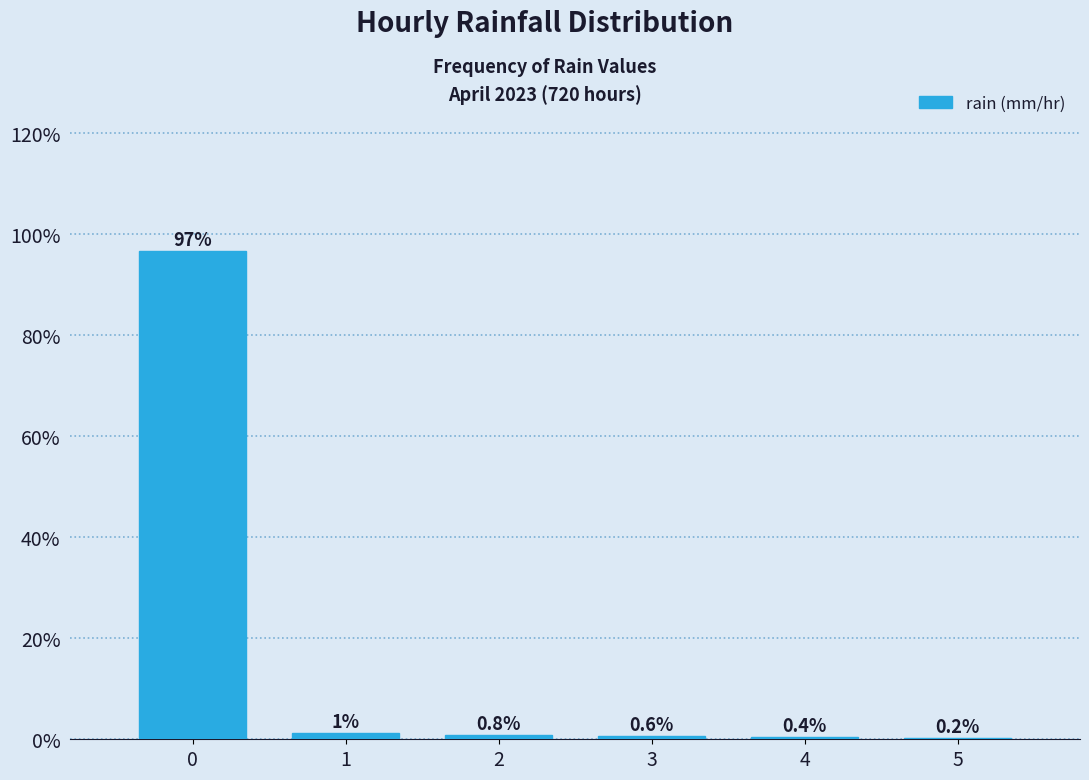

Which has a higher value, 3 or 4?

3